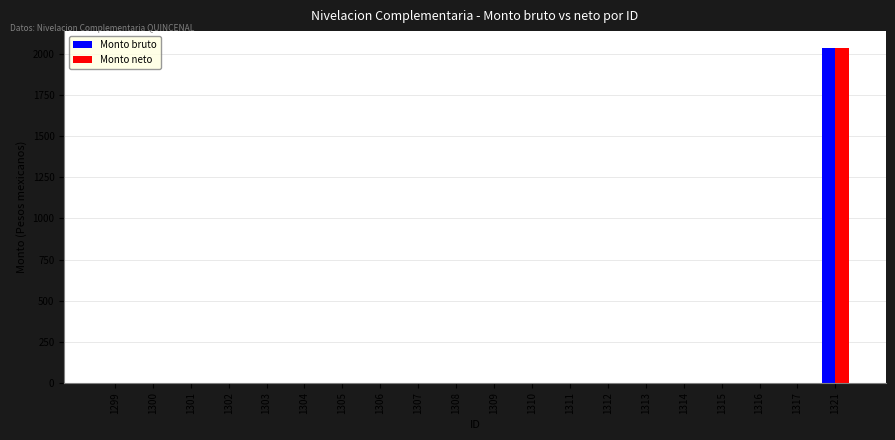

What are all the series names shown in the legend?

Monto bruto, Monto neto